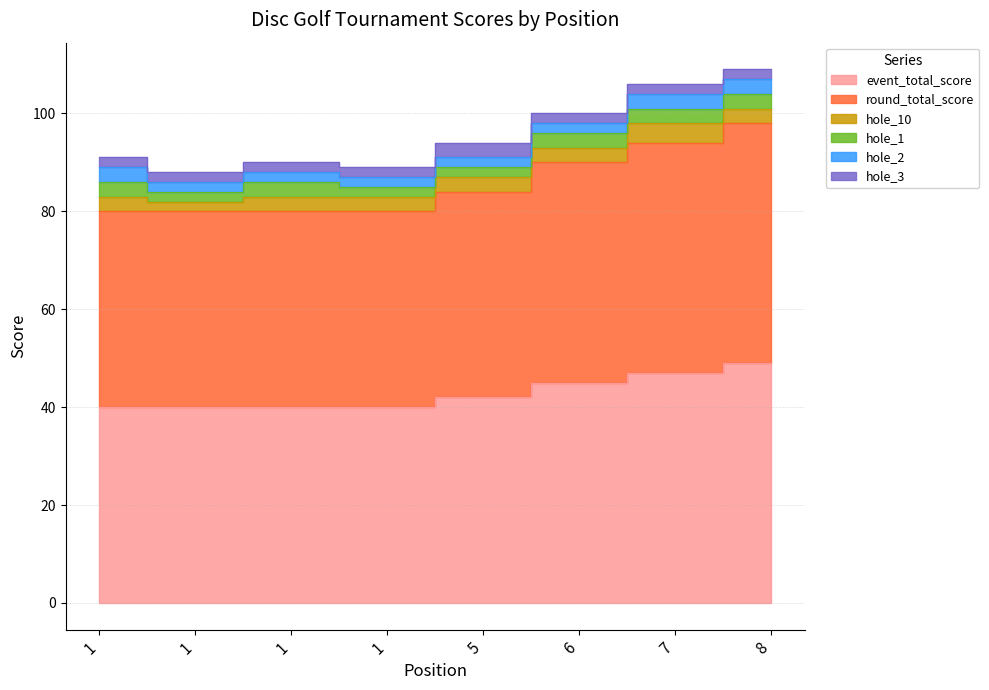

What is the difference between the event_total_score values at 5 and 7?

5